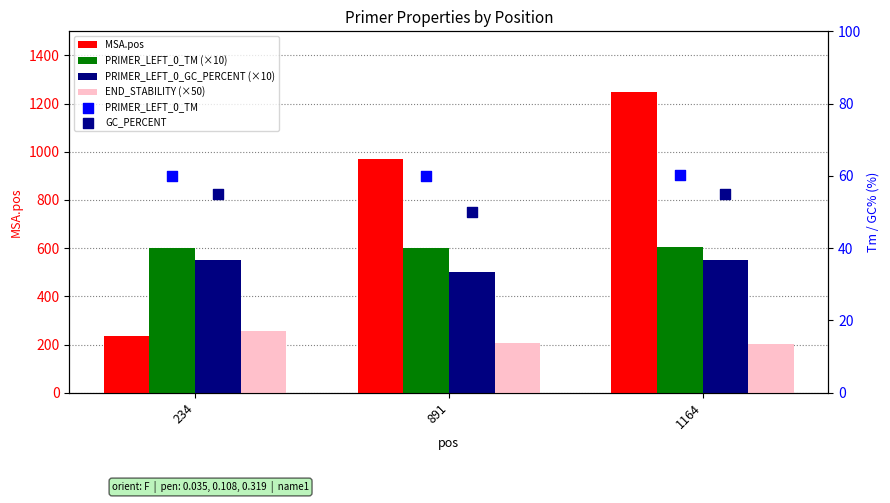

Which series reaches the minimum Y coordinate?

GC_PERCENT